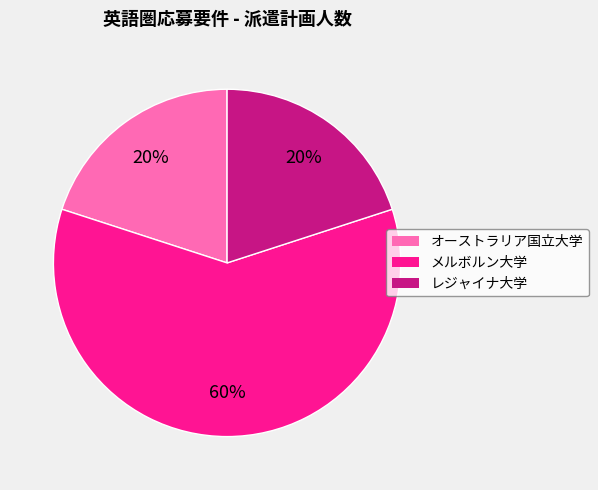

Between メルボルン大学 and レジャイナ大学, which is larger?

メルボルン大学